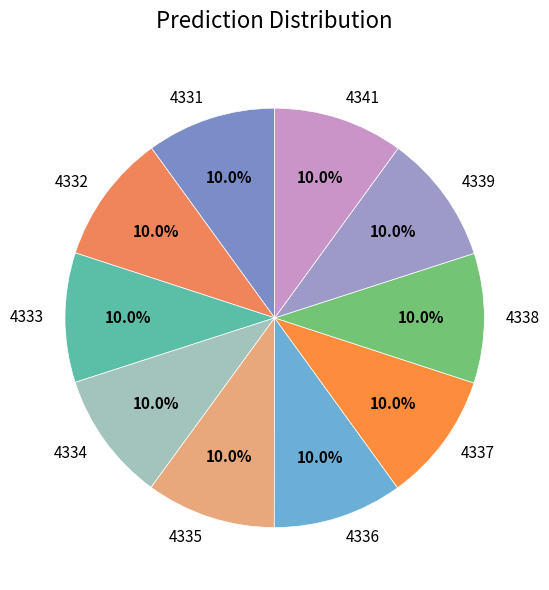

The 4333 slice represents 1% of the pie. True or false?

False